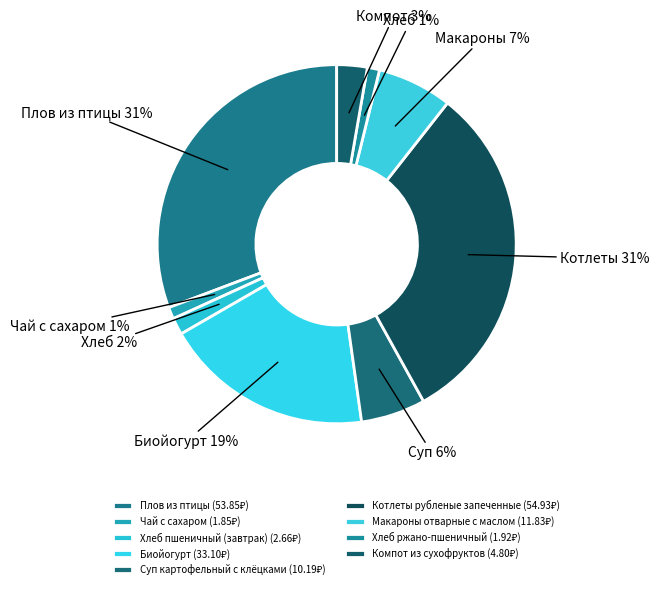

Rank the categories by value from highest to lowest.

Котлеты рубленые запеченные, Плов из птицы, Биойогурт, Макароны отварные с маслом, Суп картофельный с клёцками, Компот из сухофруктов, Хлеб пшеничный (завтрак), Хлеб ржано-пшеничный, Чай с сахаром